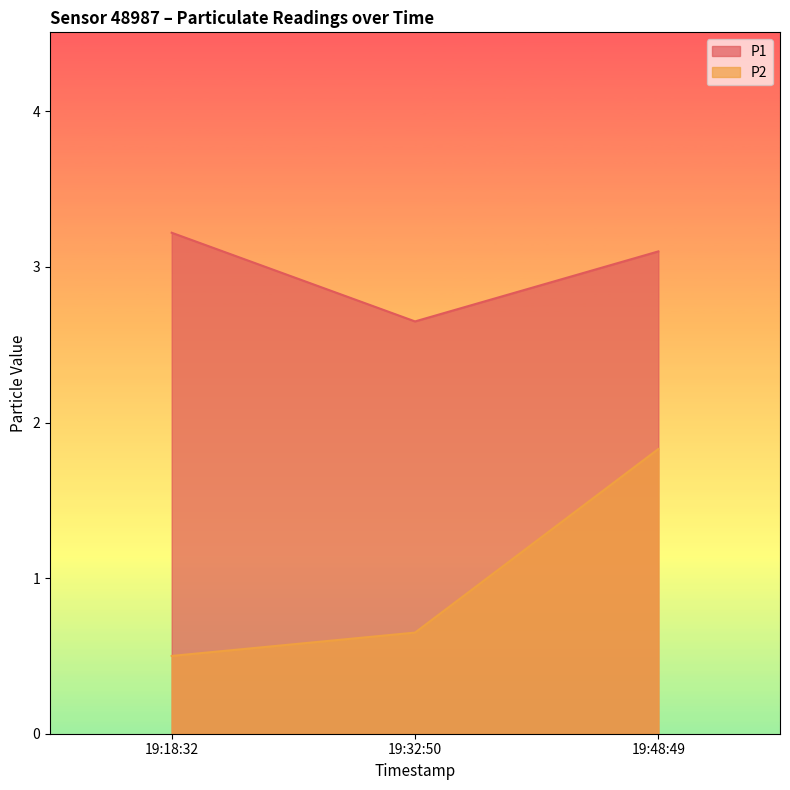

What is the difference between the P2 values at 19:32:50 and 19:48:49?

1.2